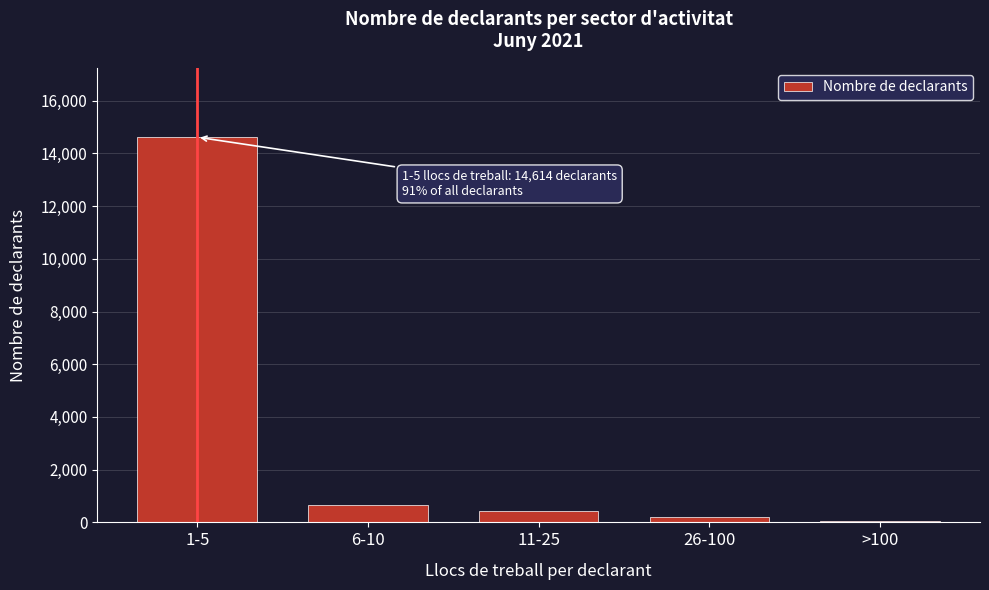

Reading right to left, list all the values displayed in this chart.

>100=55	26-100=220	11-25=448	6-10=654	1-5=14614